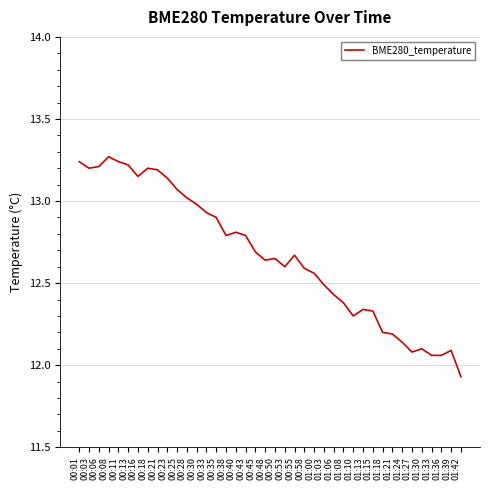

What position from the right is 01:27?

6